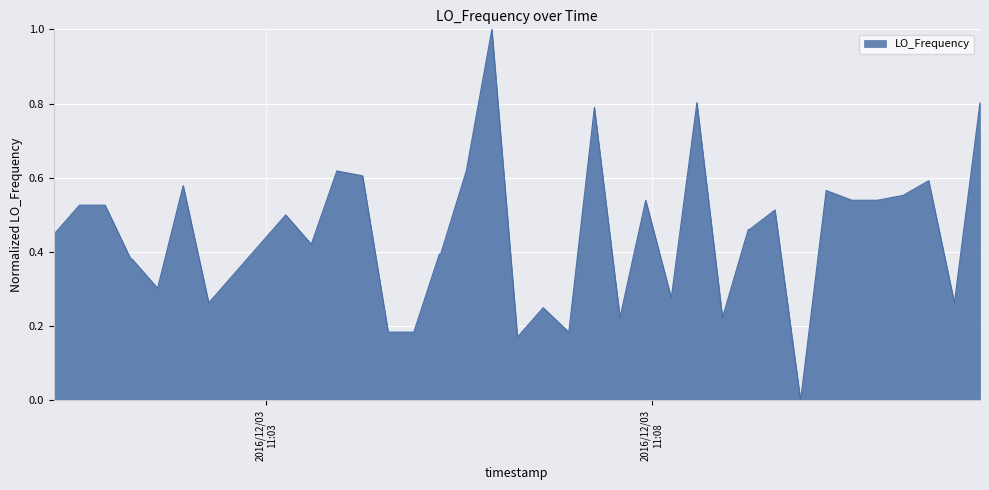

What is the greatest value displayed?

1.0